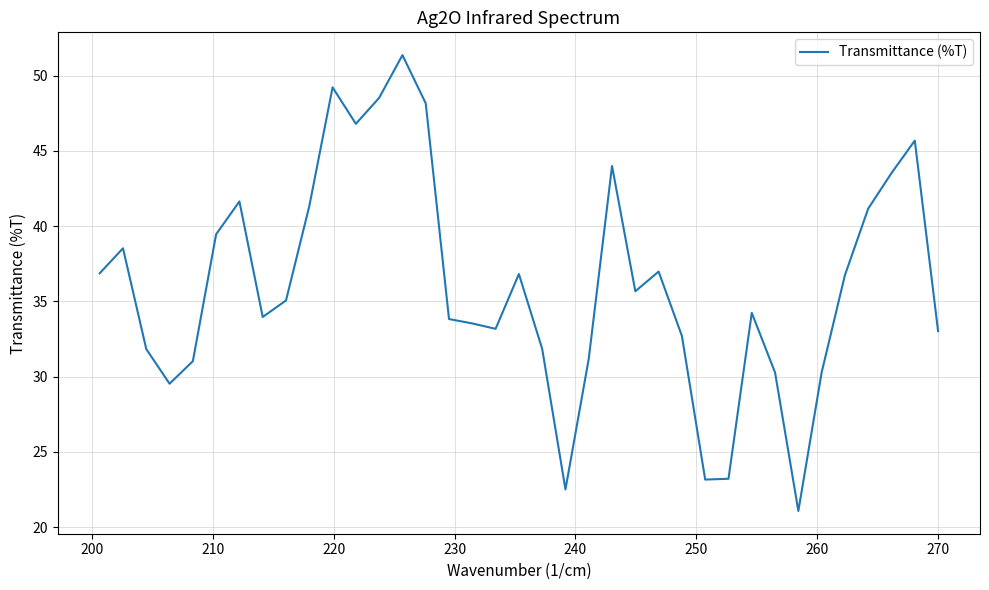

What is the greatest value displayed?

51.4